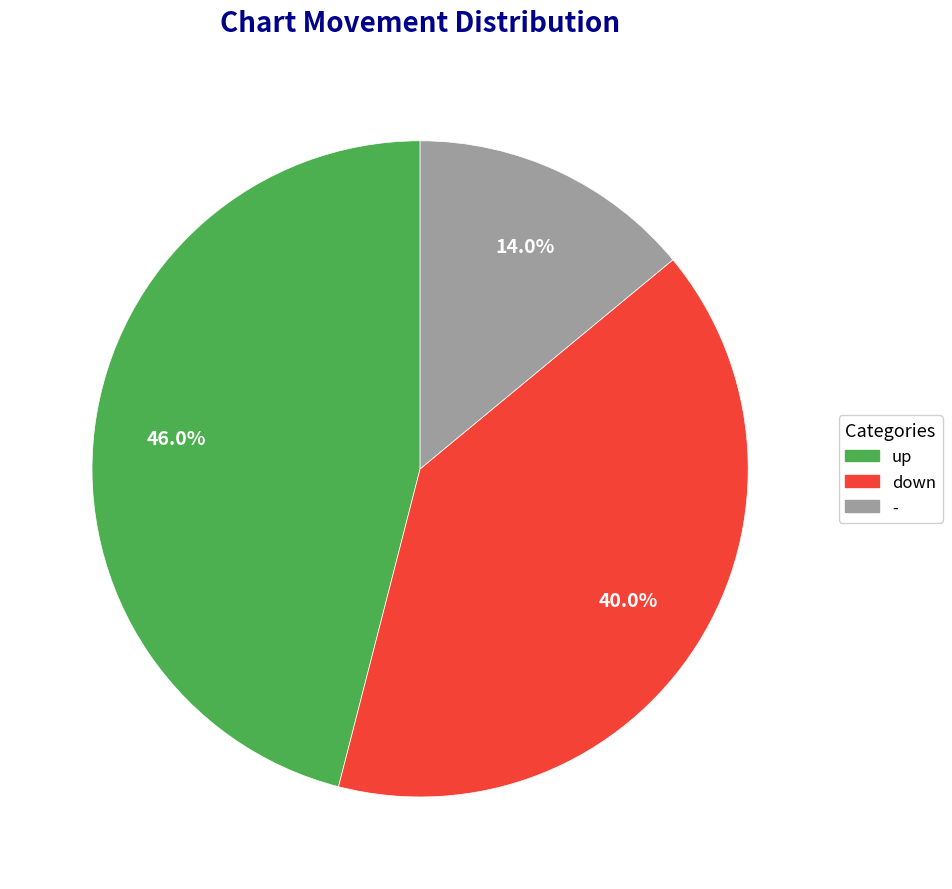

To the nearest percent, what is the difference between the down and up slice percentages?

6%